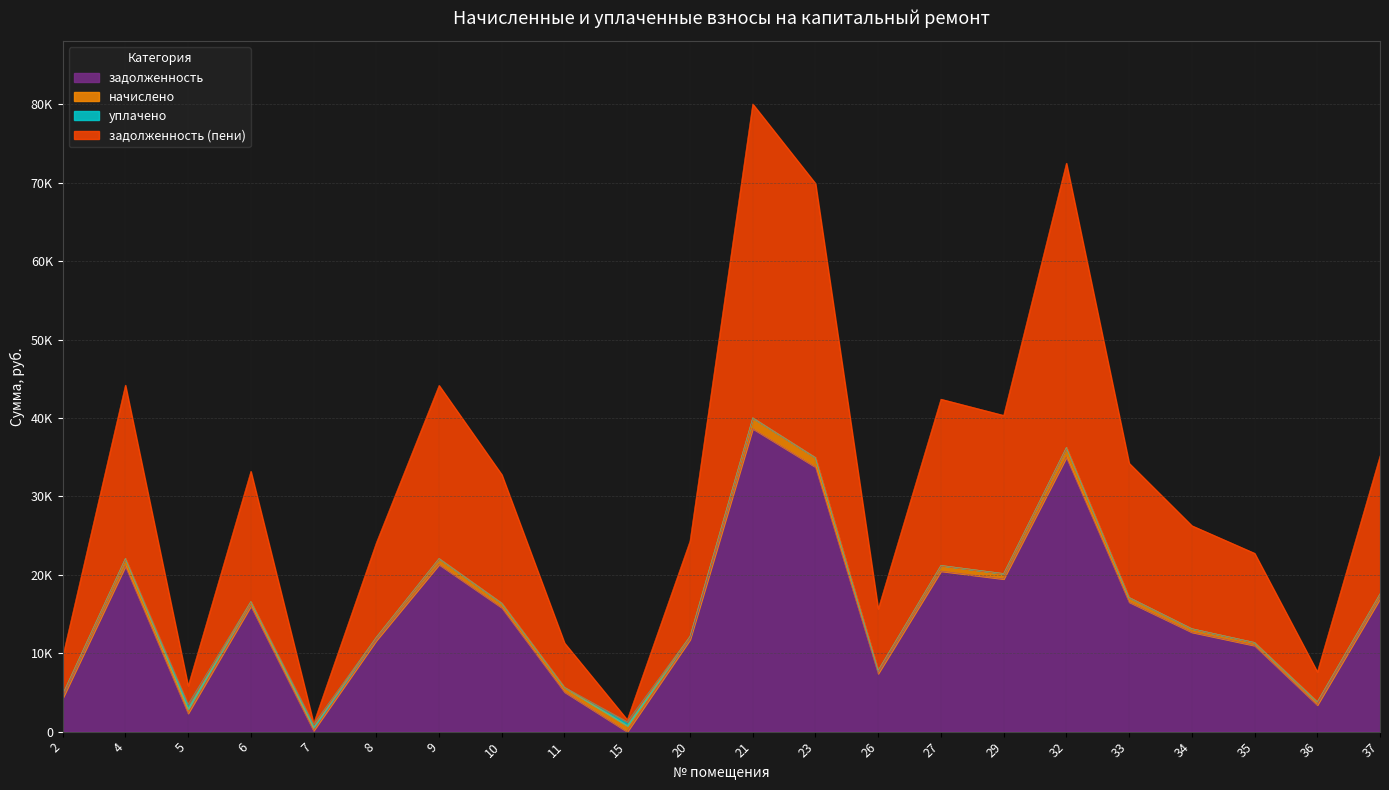

True or false: задолженность (пени) and задолженность intersect in this chart.

False